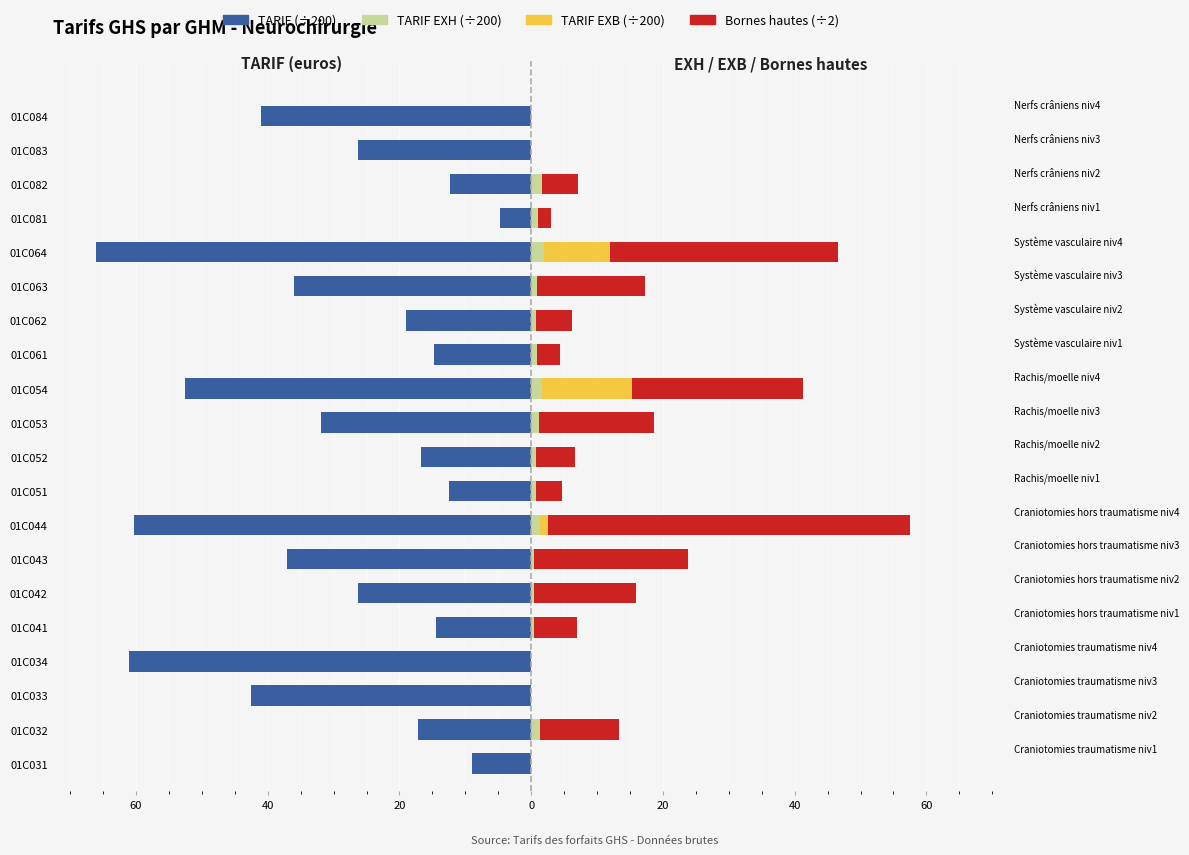

What is the difference between the second highest and second lowest values in the TARIF (÷200) series?

52.1